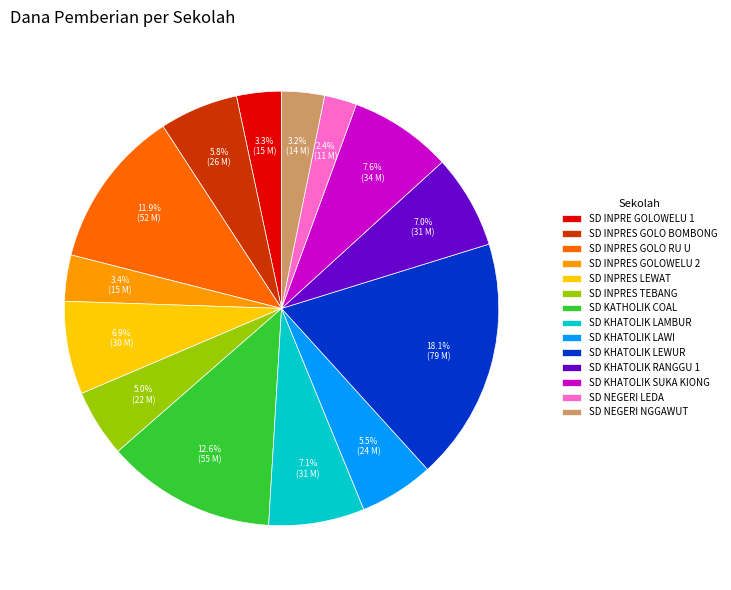

Which category has the smallest portion of the pie?

SD NEGERI LEDA